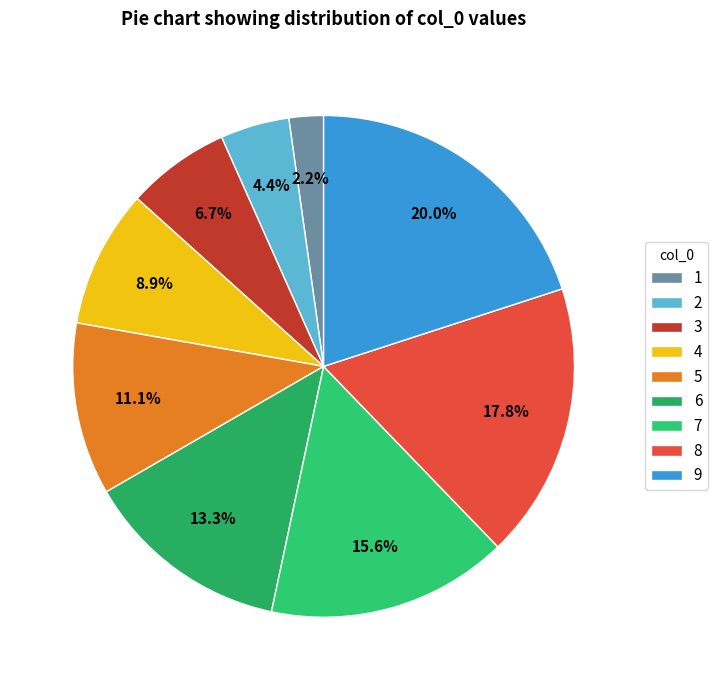

To the nearest percent, what is the average slice percentage?

11%